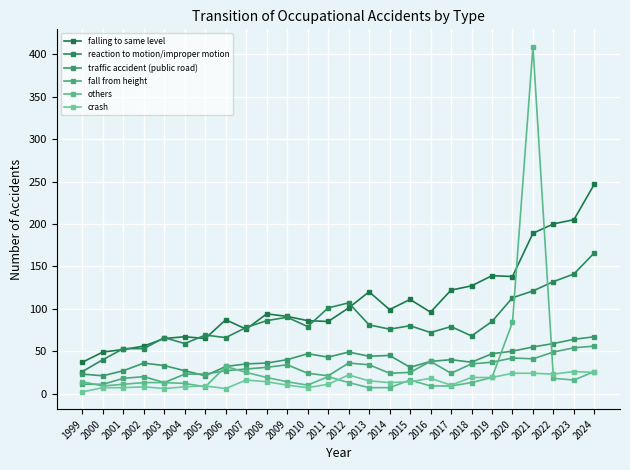

True or false: crash and traffic accident (public road) intersect in this chart.

False